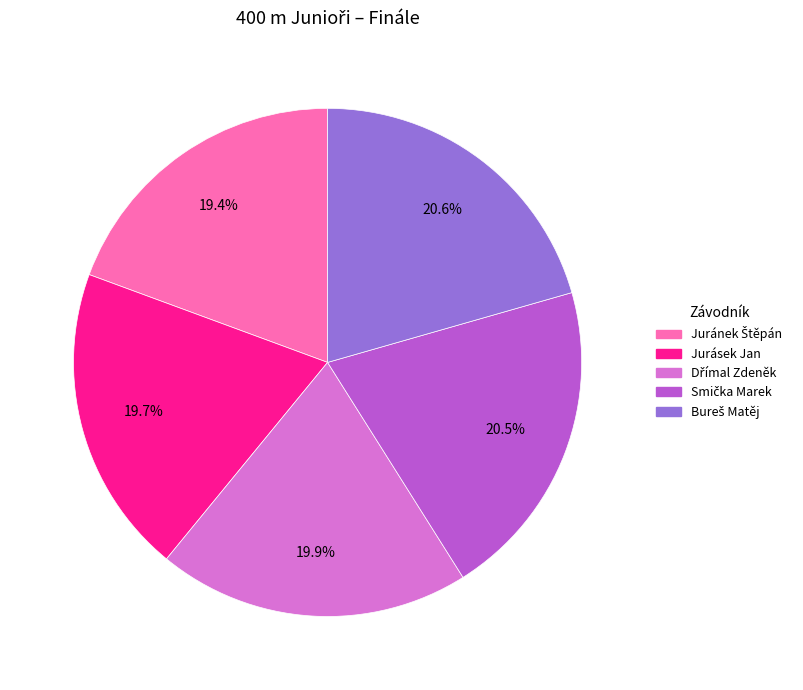

Count the number of slices in the pie.

5